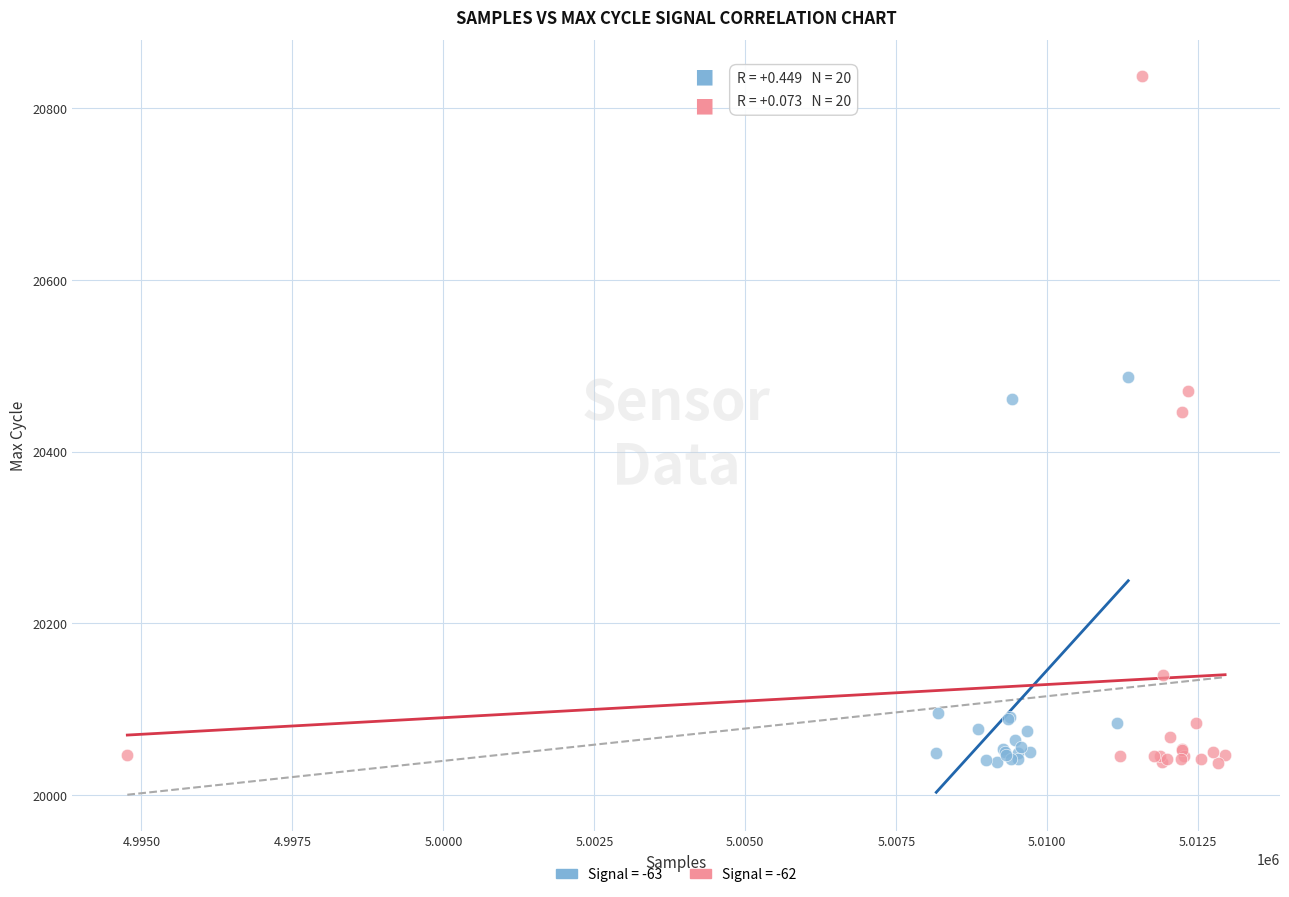

Which series has the largest Y range (max minus min)?

Signal = -62